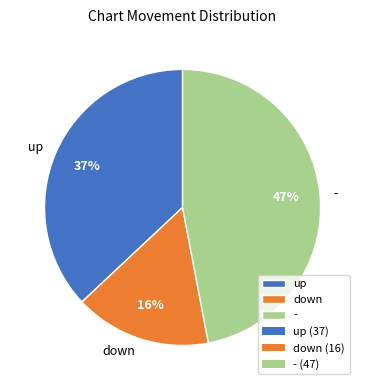

To the nearest percent, what portion does down represent?

16%